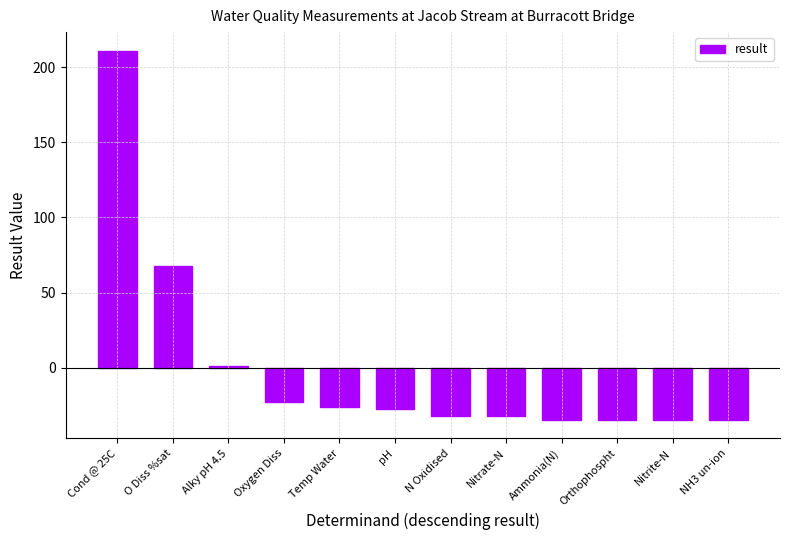

What is the difference between the maximum and minimum values?

246.0